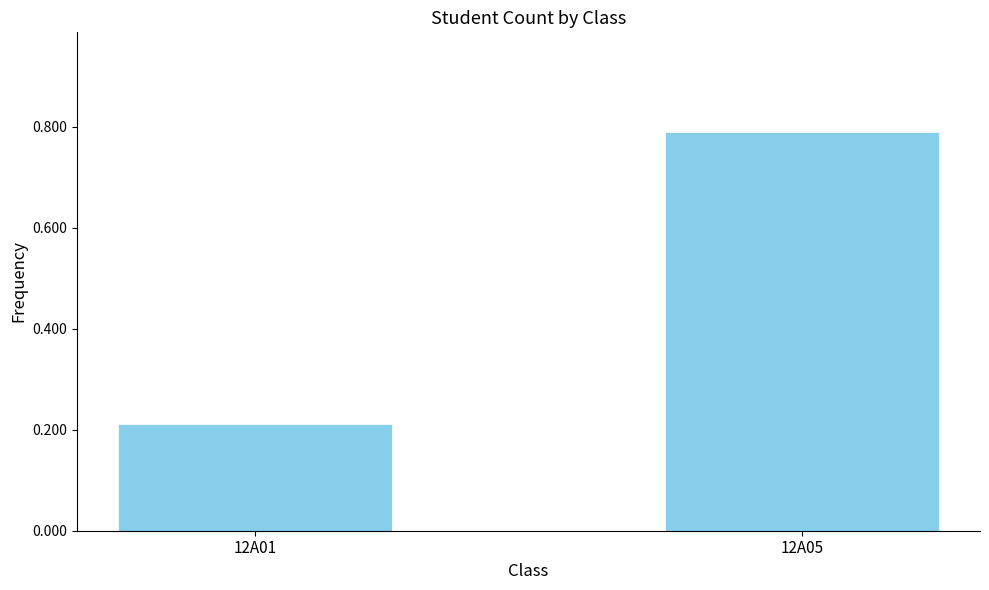

Rank the categories by value from highest to lowest.

12A05, 12A01